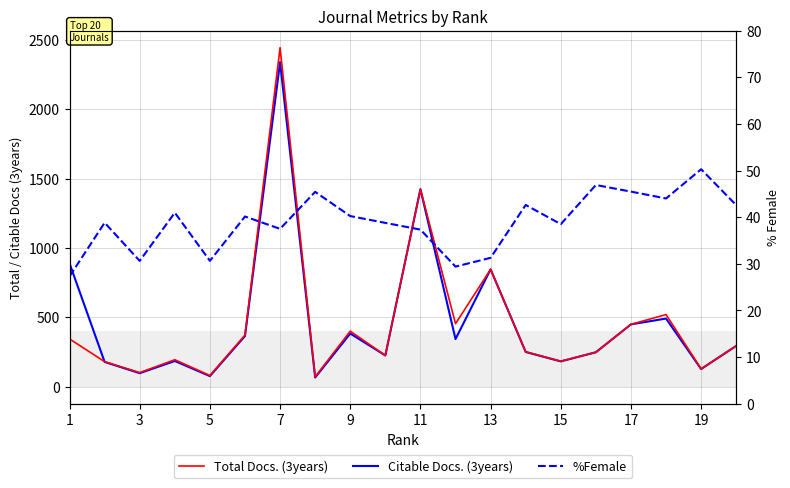

How many interior local peaks does the Citable Docs. (3years) series have?

6